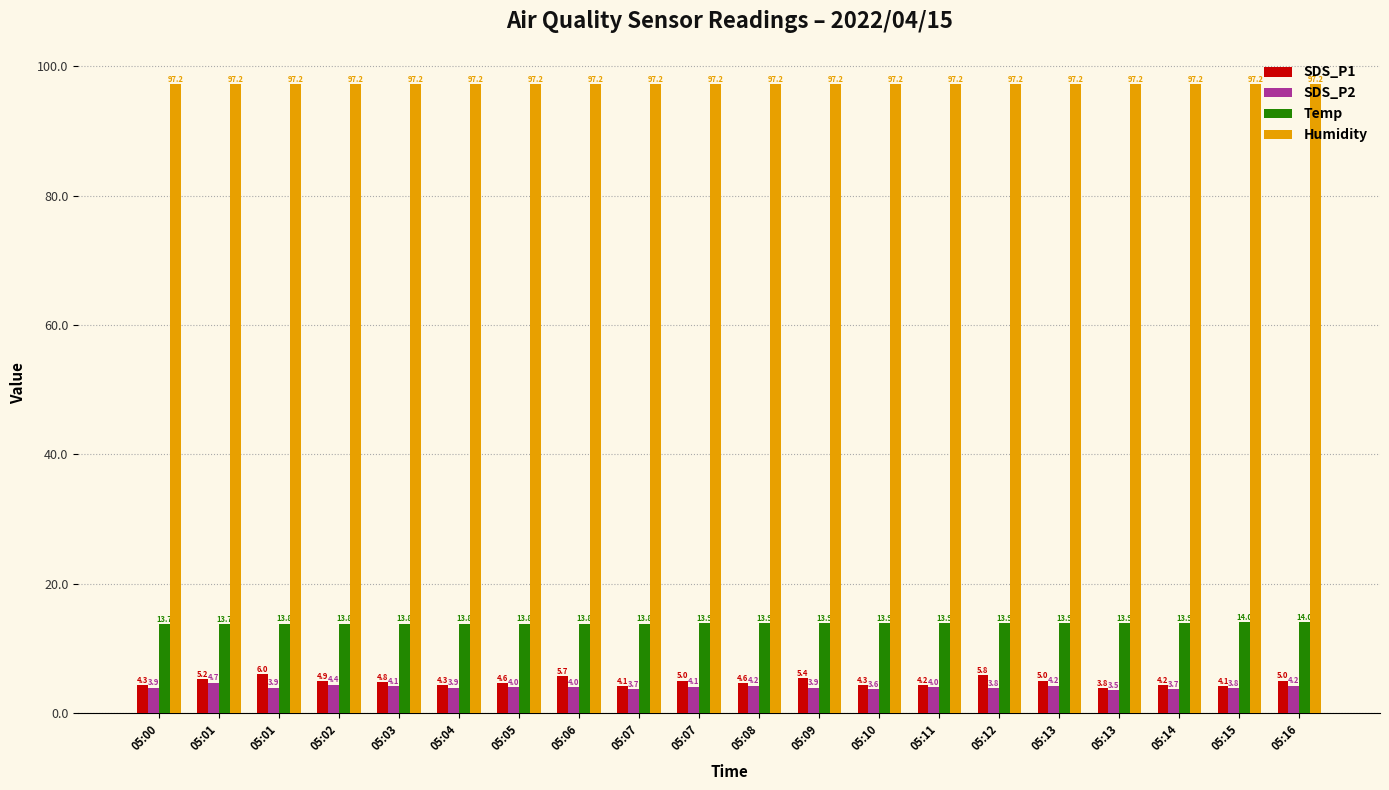

The value of SDS_P2 at 05:06 is 4.0. True or false?

True